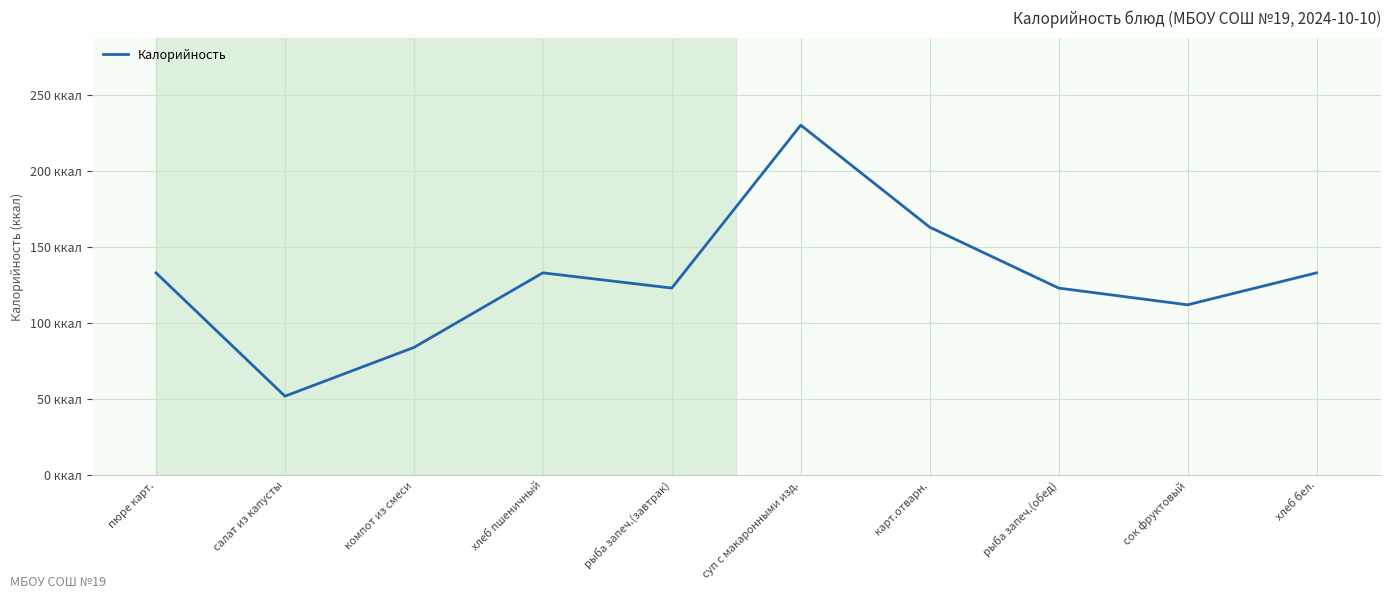

Count the number of data series in this chart.

1